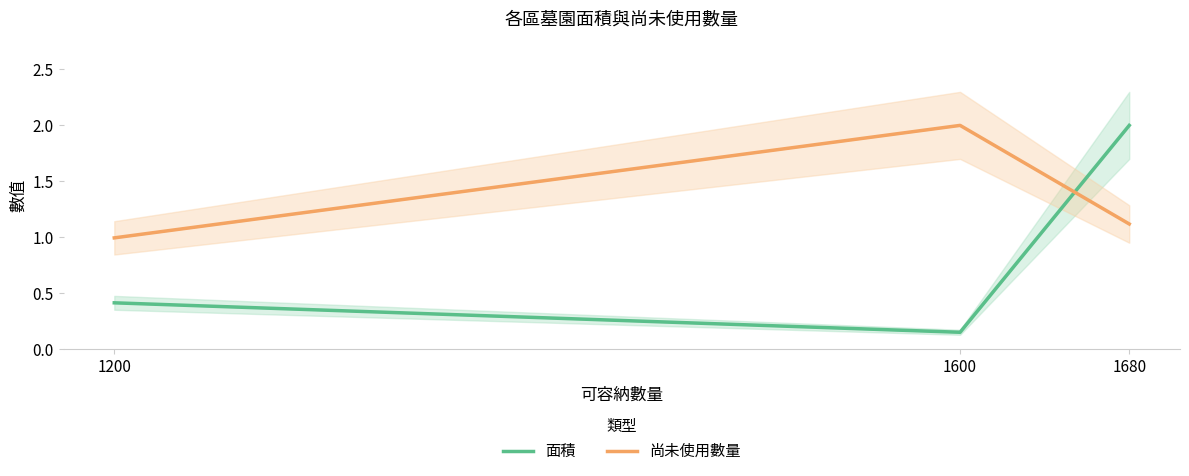

What are all the series names shown in the legend?

面積, 尚未使用數量